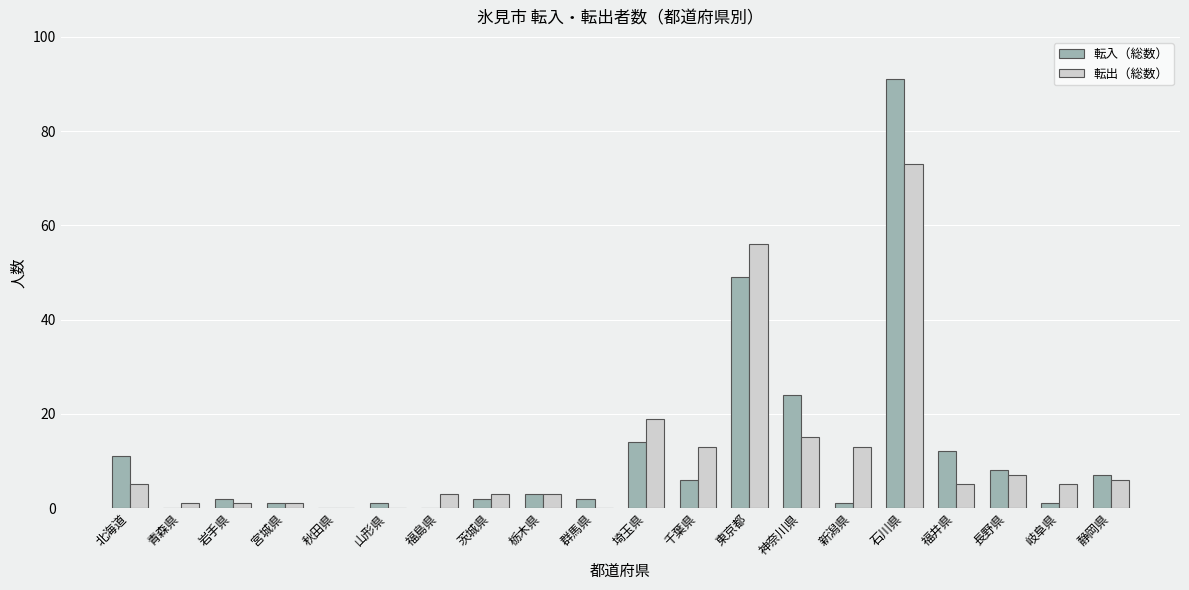

Which series changed the most between 青森県 and 石川県?

転入（総数）